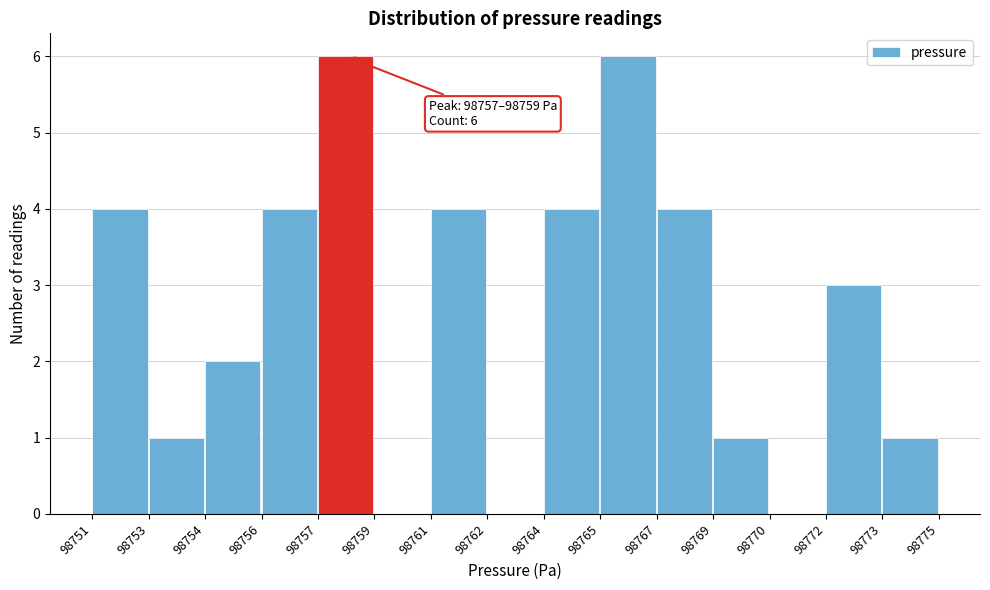

Reading left to right, extract all data points from this chart.

98751=4	98753=1	98754=2	98756=4	98757=6	98759=0	98761=4	98762=0	98764=4	98765=6	98767=4	98769=1	98770=0	98772=3	98773=1